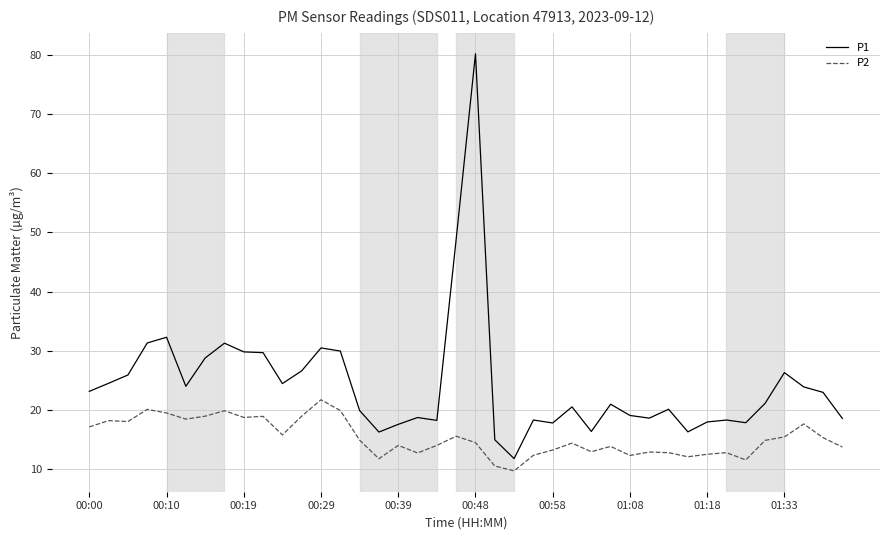

What is the smallest value displayed?

9.8